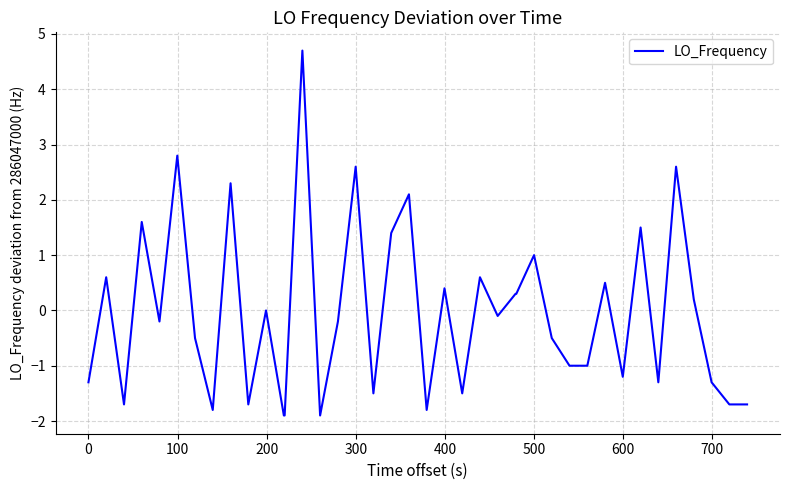

What is the difference between the maximum and minimum values?

6.6